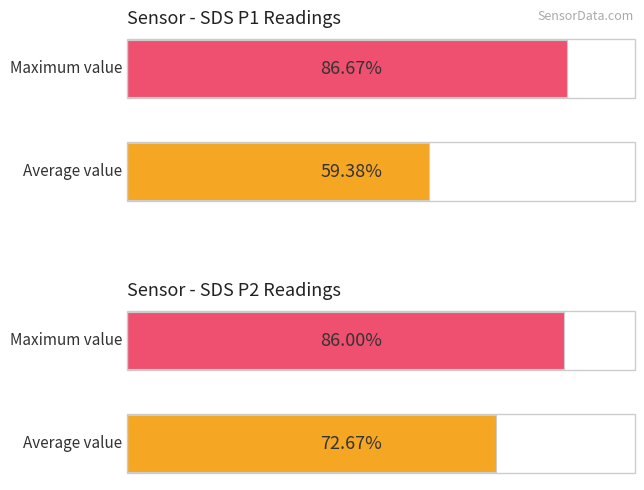

List the series in order of their peak value, highest first.

SDS_P1, SDS_P2